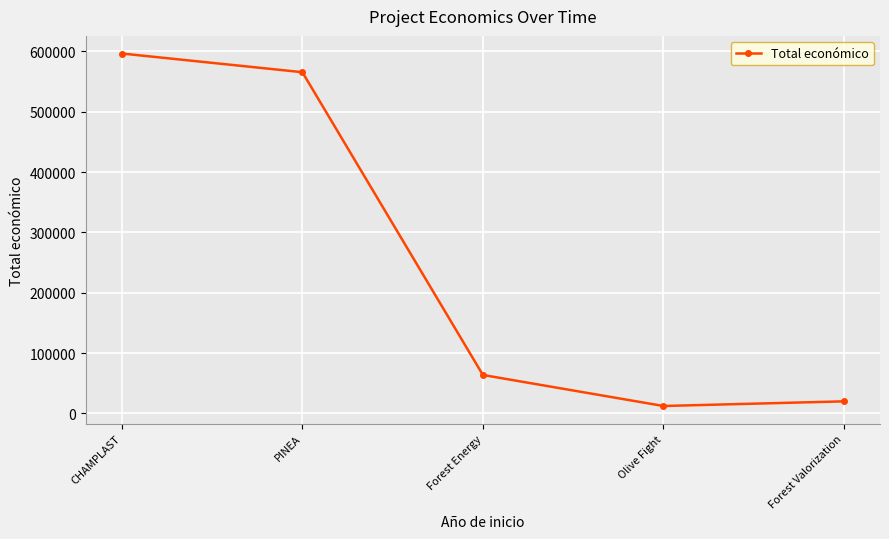

What is the change in value from Olive Fight to Forest Valorization?

+7700